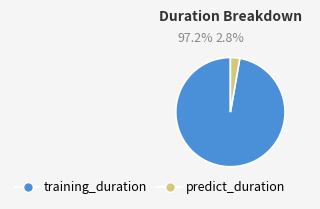

Which slice is the smallest?

predict_duration